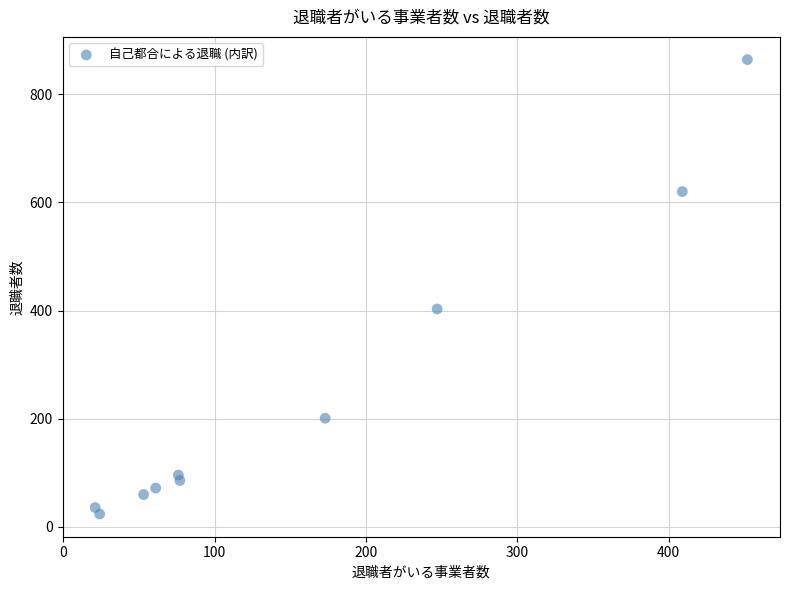

What is the average Y value?

246